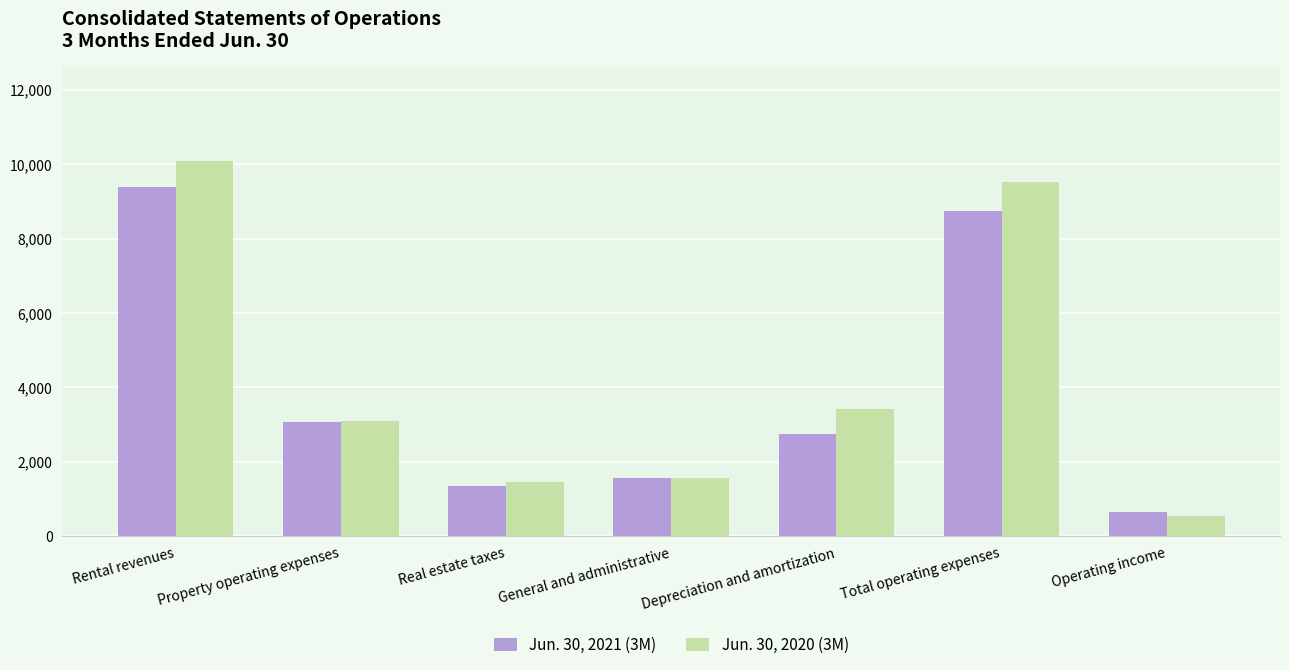

At which label does Jun. 30, 2020 (3M) reach its minimum?

Operating income